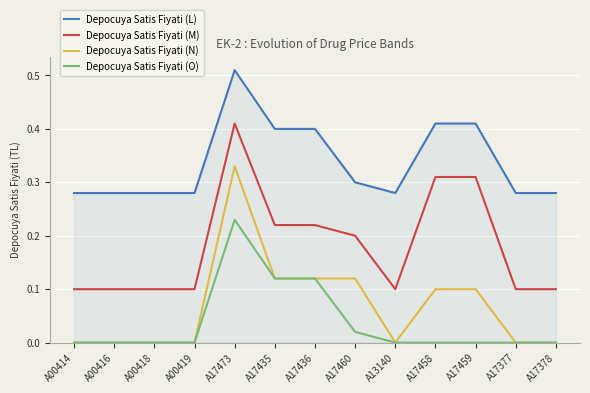

Count the number of categories in the chart.

13